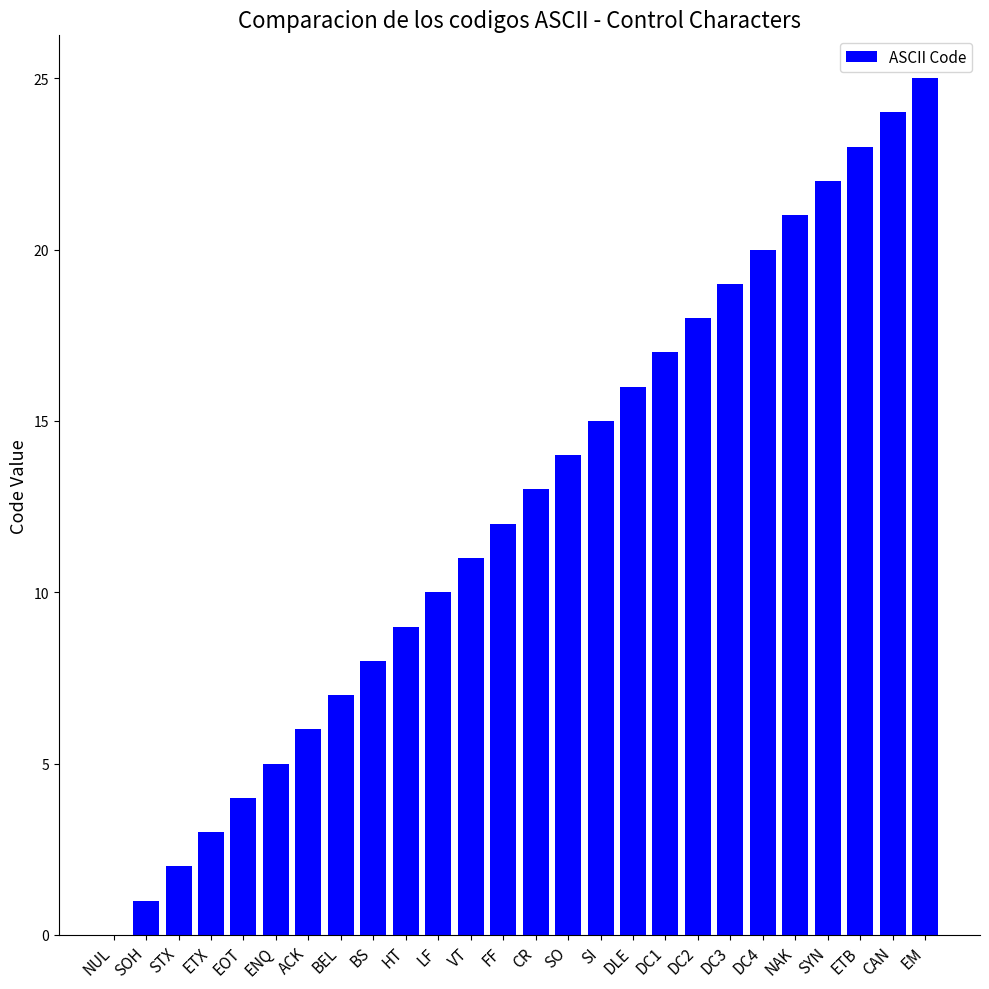

How many values are above zero?

25